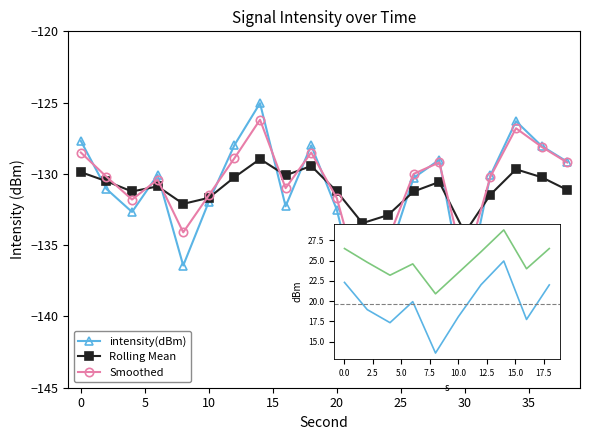

True or false: Rolling Mean and intensity(dBm) intersect in this chart.

True